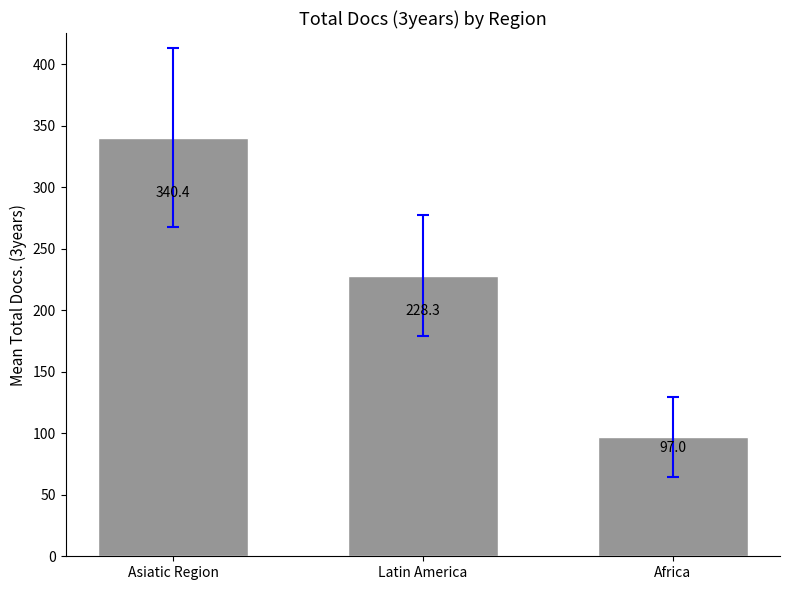

What is the change in value from Asiatic Region to Africa?

-243.4